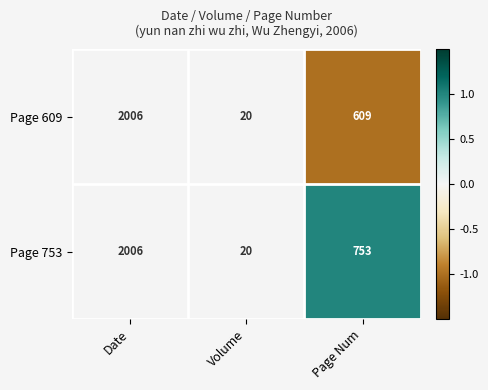

How many data points does each series have?

3